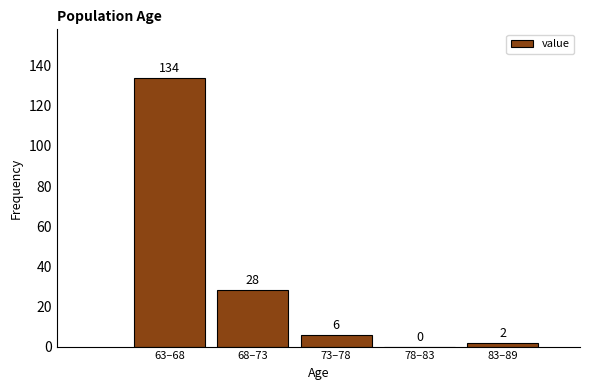

Reading left to right, extract all data points from this chart.

63–68=134	68–73=28	73–78=6	78–83=0	83–89=2